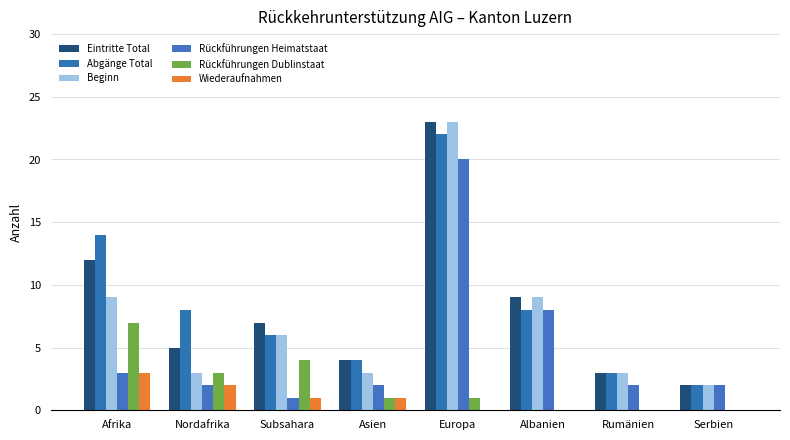

At which label does Beginn first exceed 6?

Afrika